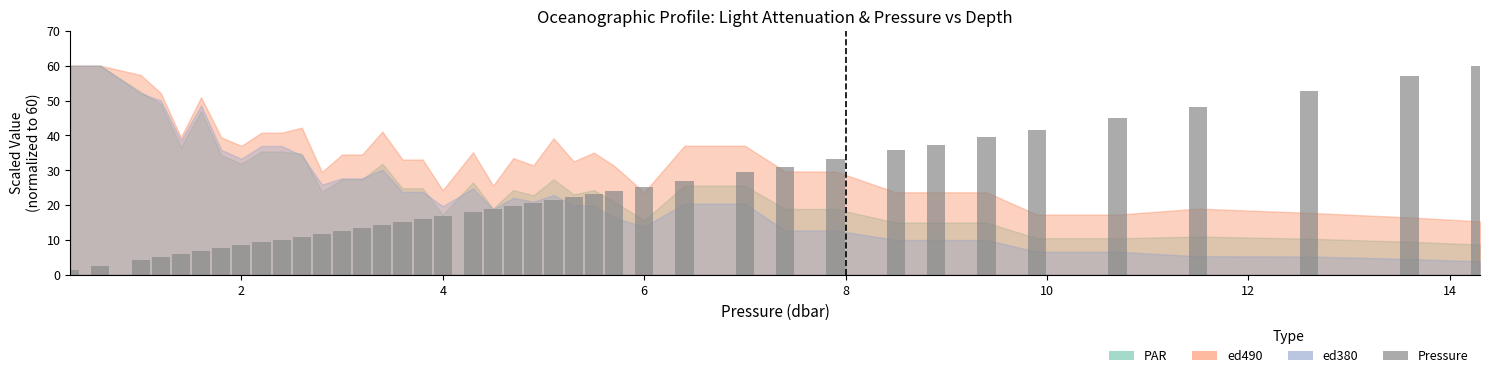

How many categories are shown in the chart?

40